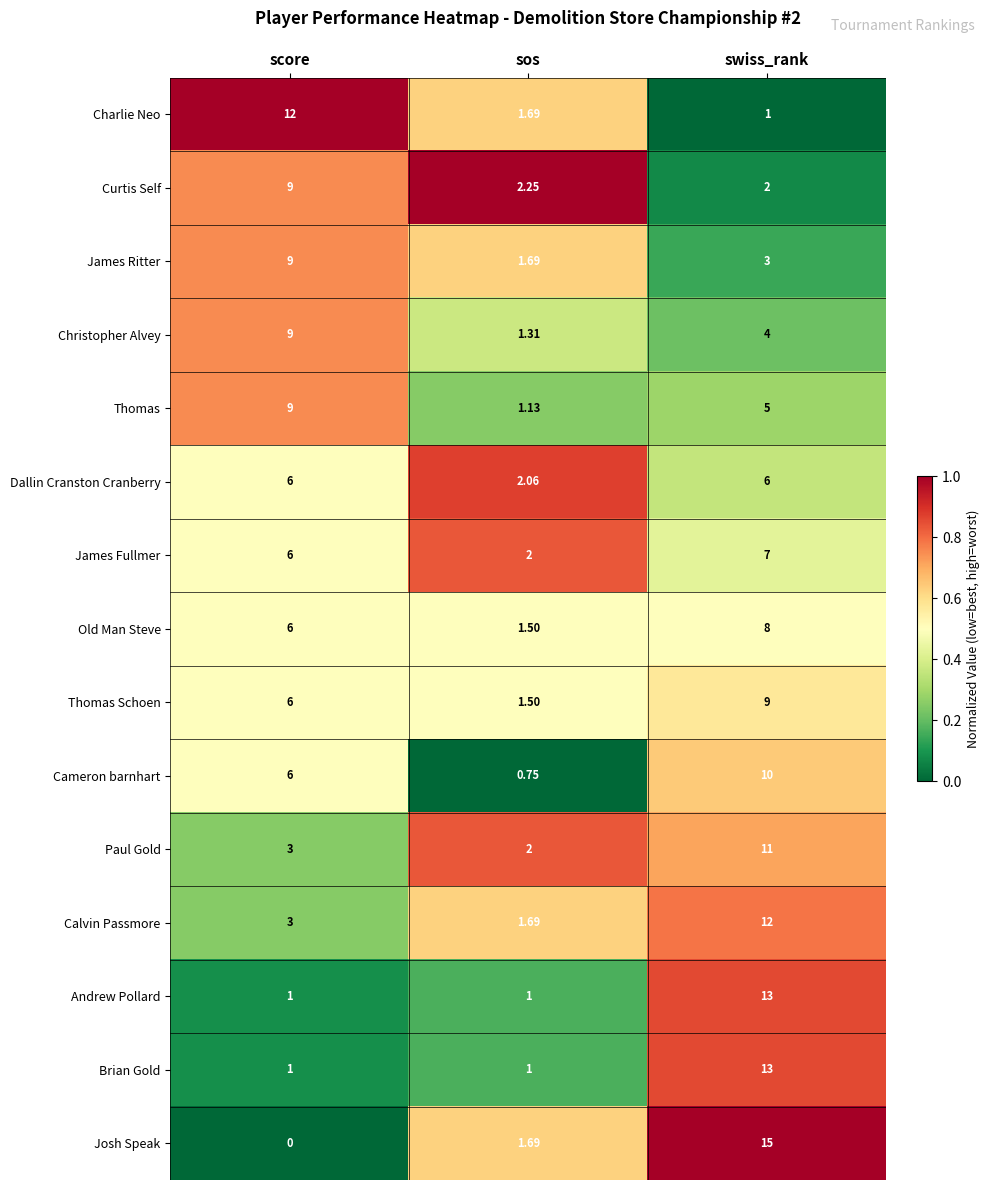

Rank the categories by Cameron barnhart value from highest to lowest.

swiss_rank, score, sos